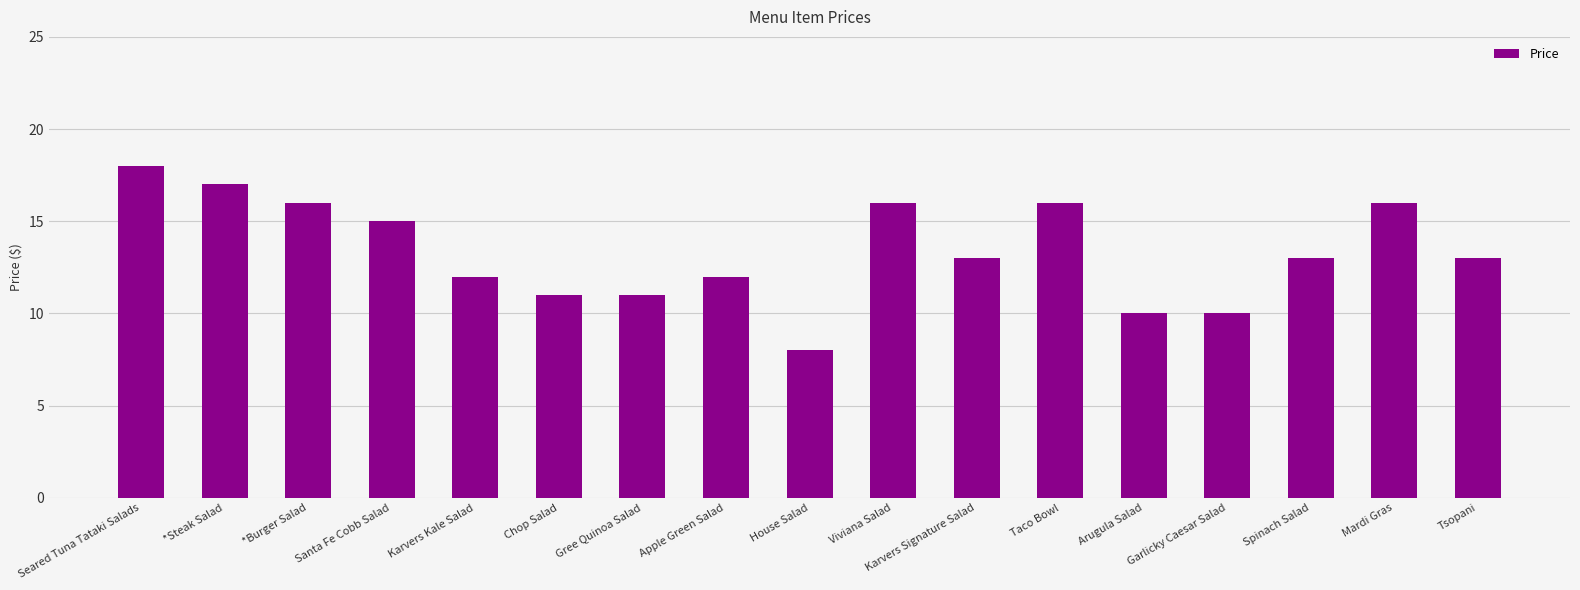

Does the chart contain any negative values?

No